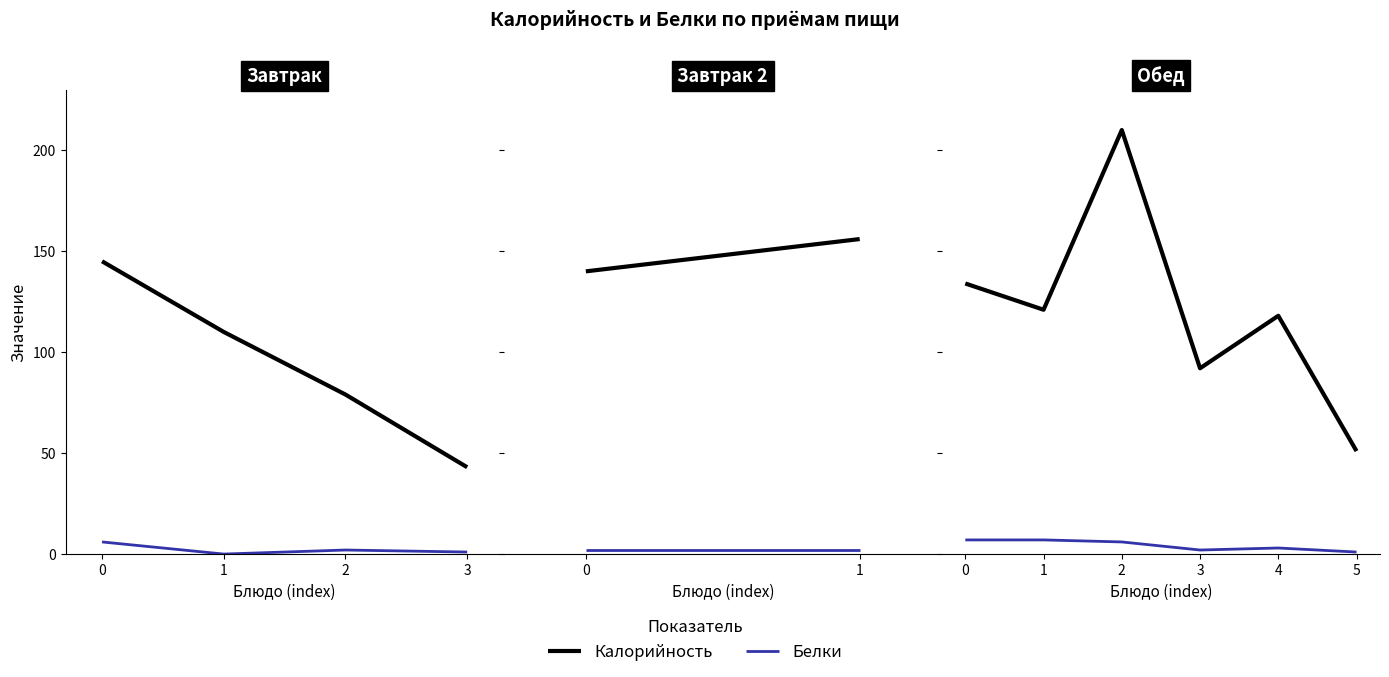

List the series in order of their overall mean, lowest first.

Белки, Калорийность